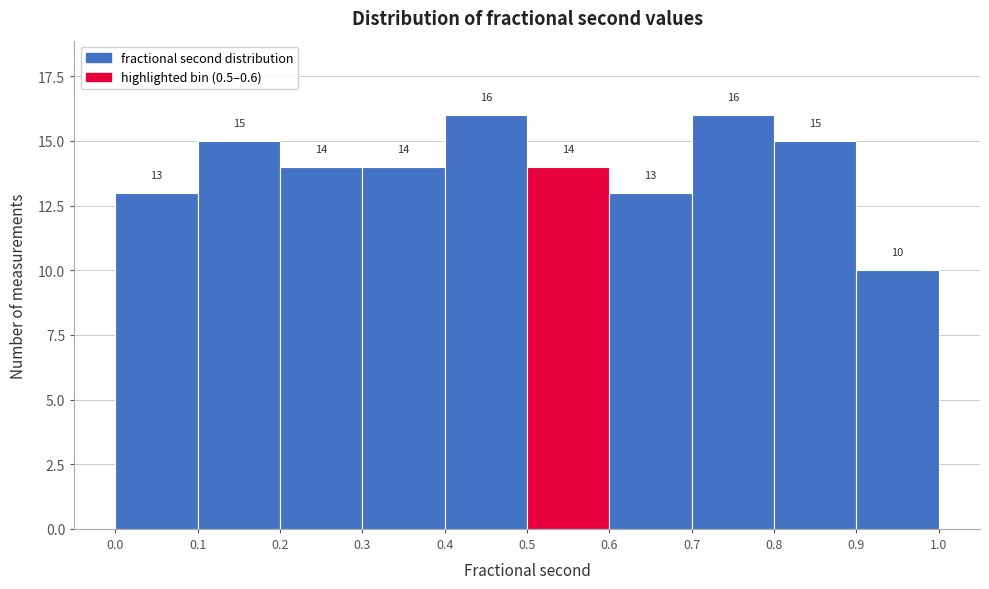

Reading left to right, transcribe this chart: for each bar, give the range it covers on the x-axis and its height.

0.0 to 0.1: 13
0.1 to 0.2: 15
0.2 to 0.3: 14
0.3 to 0.4: 14
0.4 to 0.5: 16
0.5 to 0.6: 14
0.6 to 0.7: 13
0.7 to 0.8: 16
0.8 to 0.9: 15
0.9 to 1.0: 10